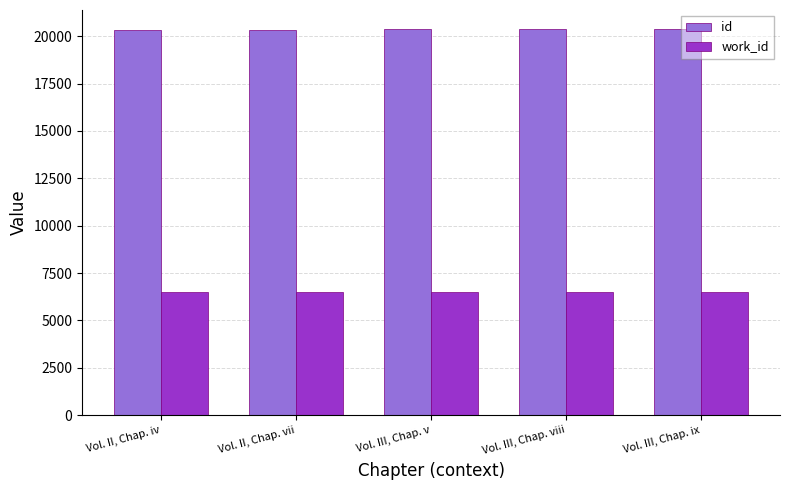

What is the average value of the work_id series?

6506